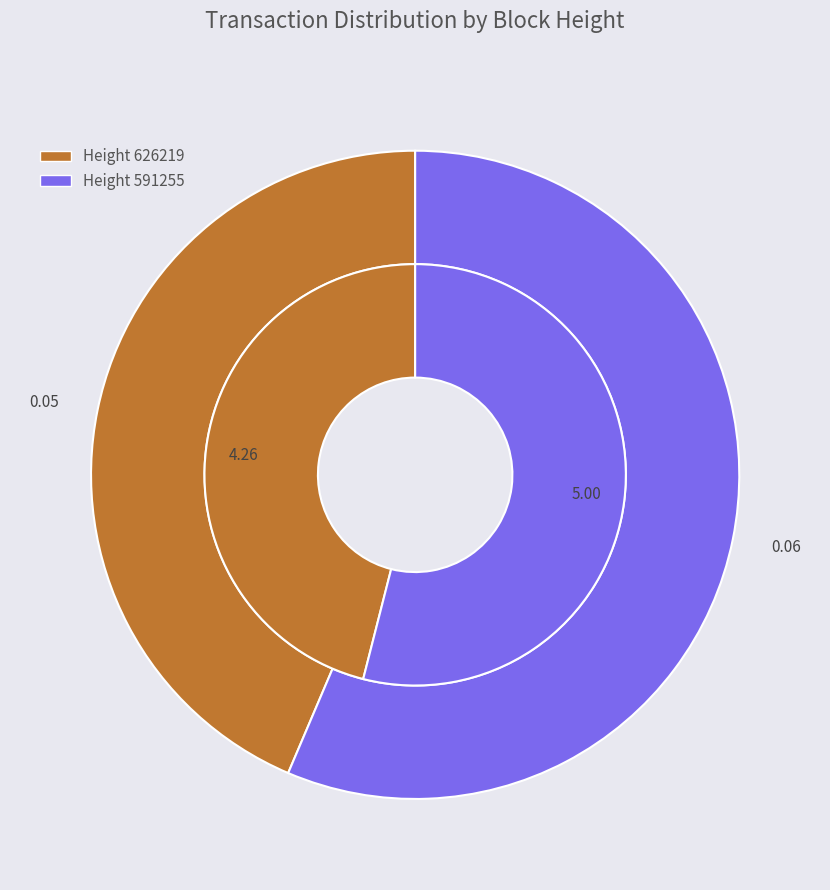

Does 591255 account for over 50% of the chart?

Yes